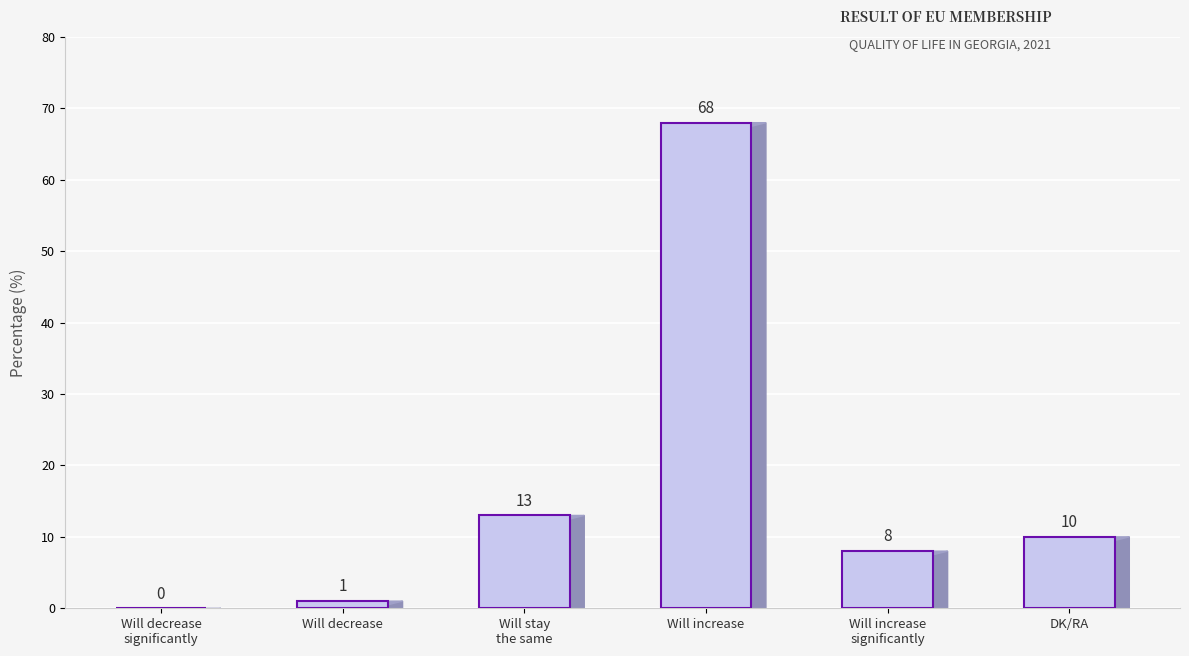

The value at Will decrease is 1. True or false?

True